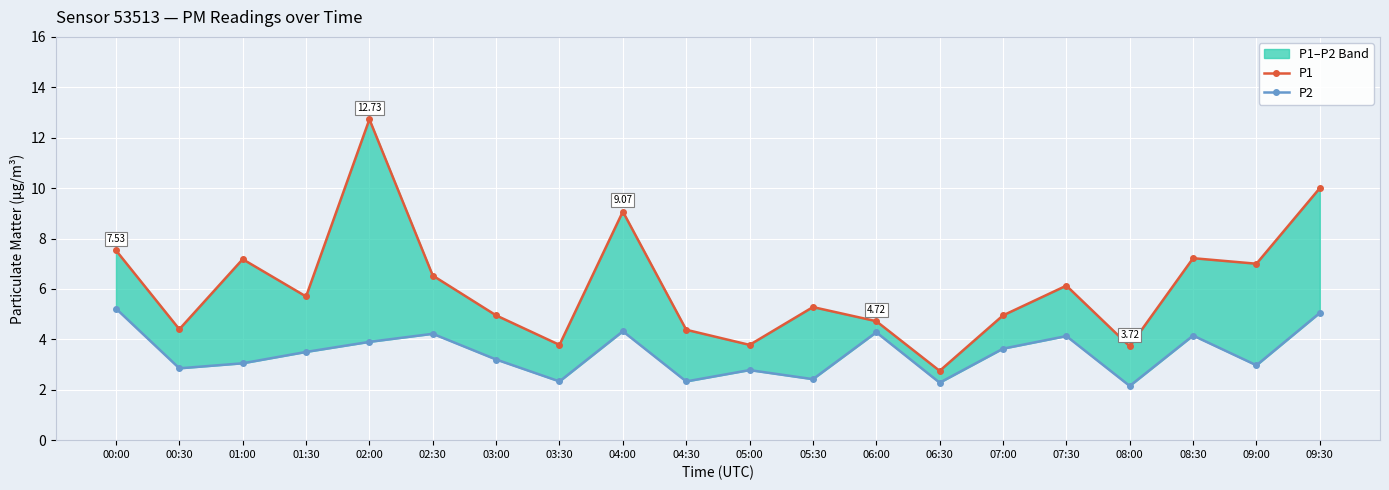

True or false: P1 and P2 intersect in this chart.

False